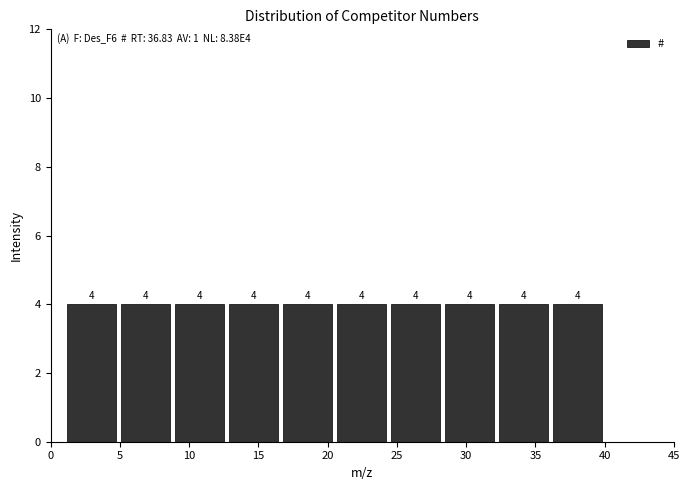

How tall is the bar that spans 20.5 to 24.4 on the x-axis? The bar edges are not printed on the chart, so give them approximately, as read against the axis.

4